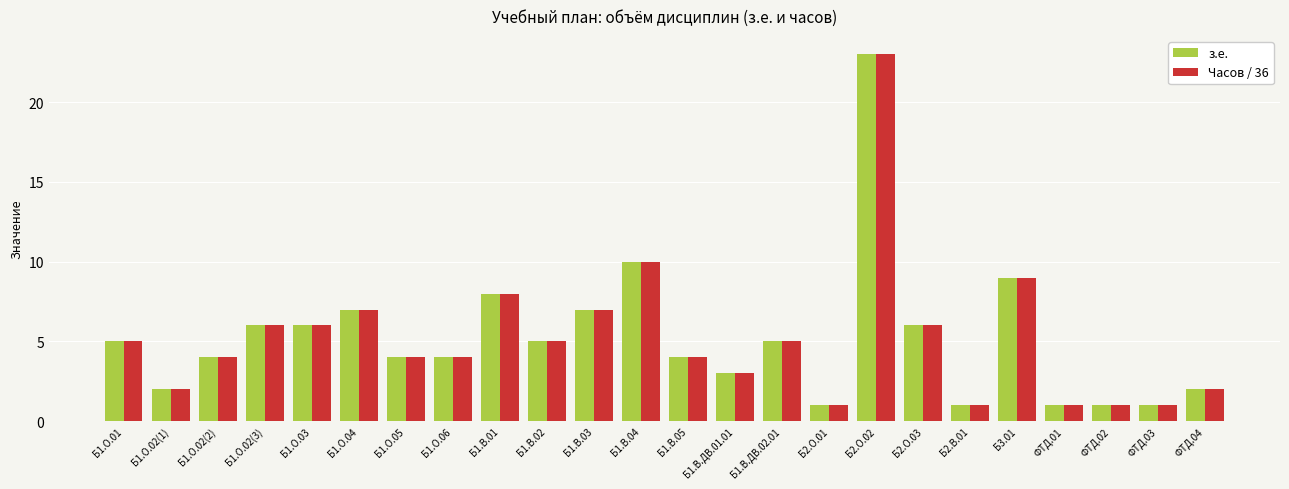

Reading left to right, what are all the values shown in this chart?

з.е.: 5	2	4	6	6	7	4	4	8	5	7	10	4	3	5	1	23	6	1	9	1	1	1	2
Часов / 36: 5	2	4	6	6	7	4	4	8	5	7	10	4	3	5	1	23	6	1	9	1	1	1	2